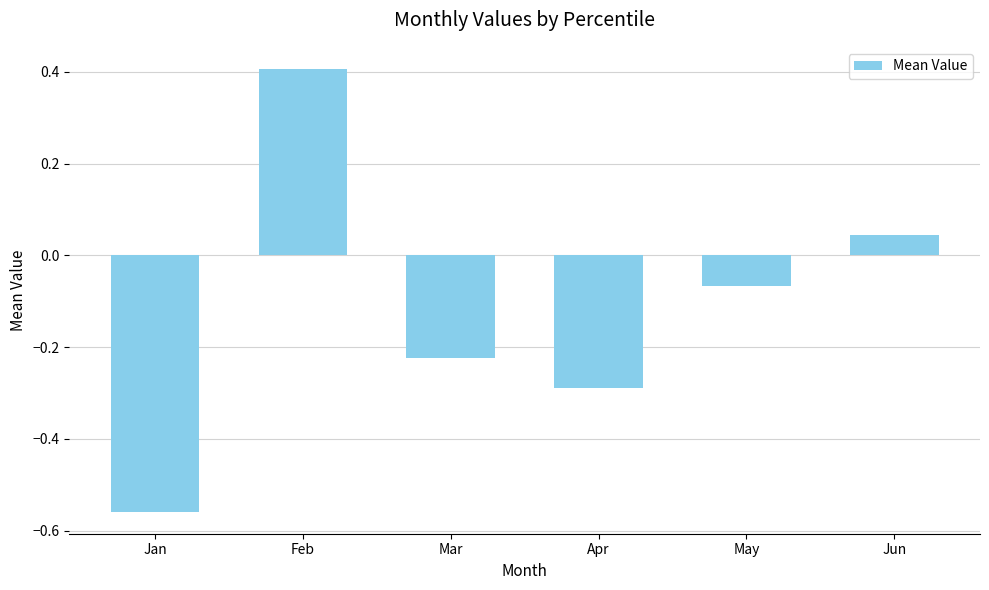

At which label does the data first exceed 0?

Feb